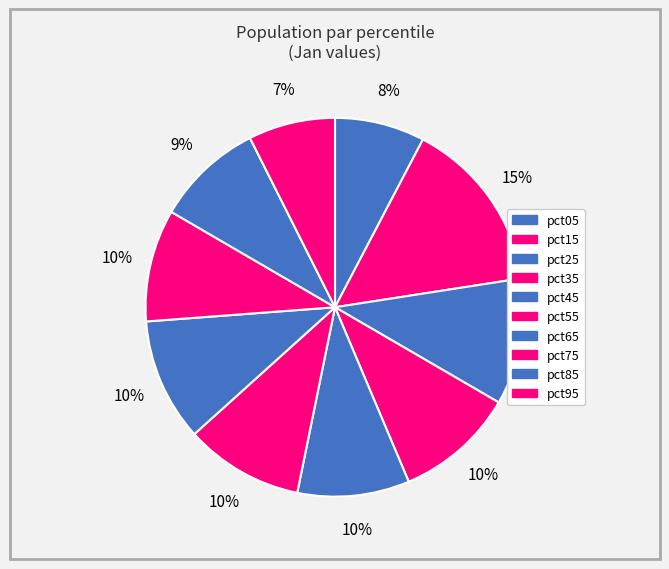

Does any single category account for the majority?

No